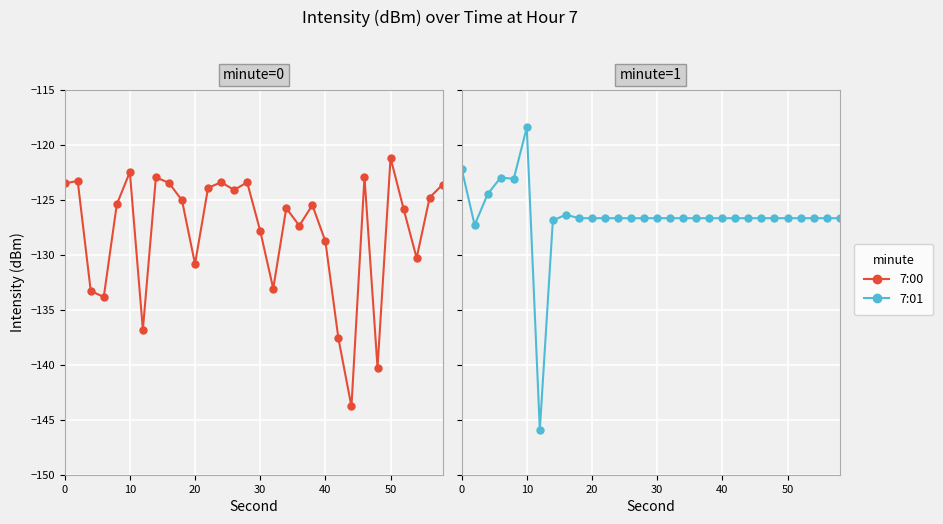

What is the smallest value displayed?

-145.9